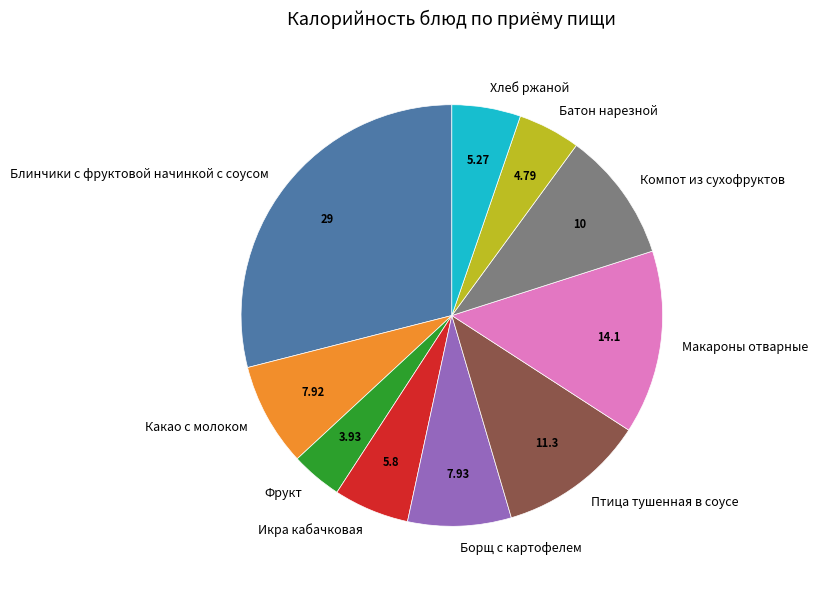

Which category has the biggest portion of the pie?

Блинчики с фруктовой начинкой с соусом